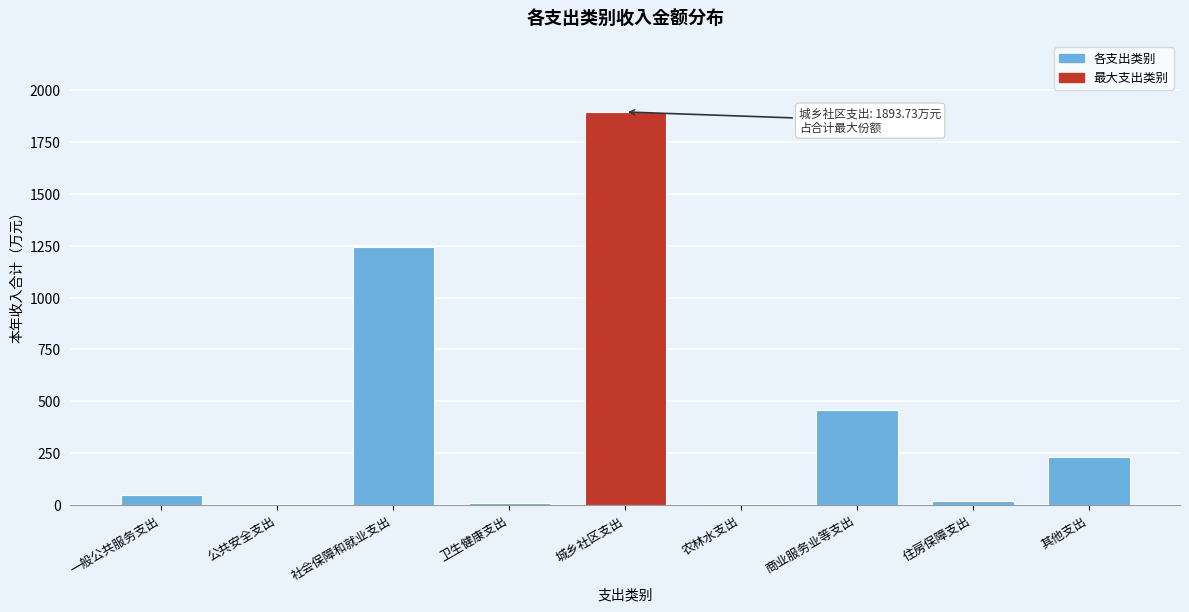

What is the greatest value displayed?

1893.7